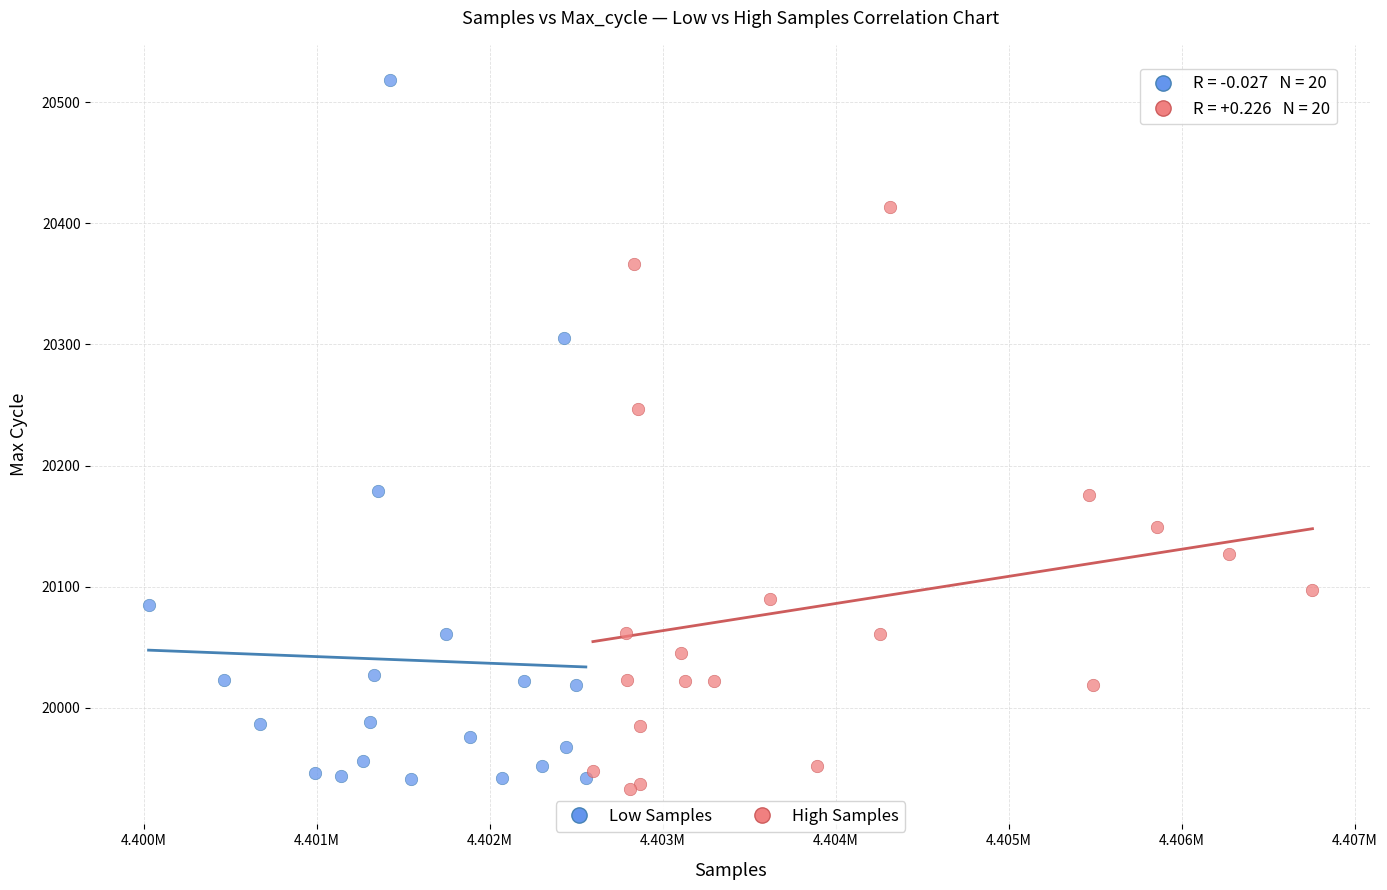

Which series reaches the maximum Y coordinate?

Low Samples